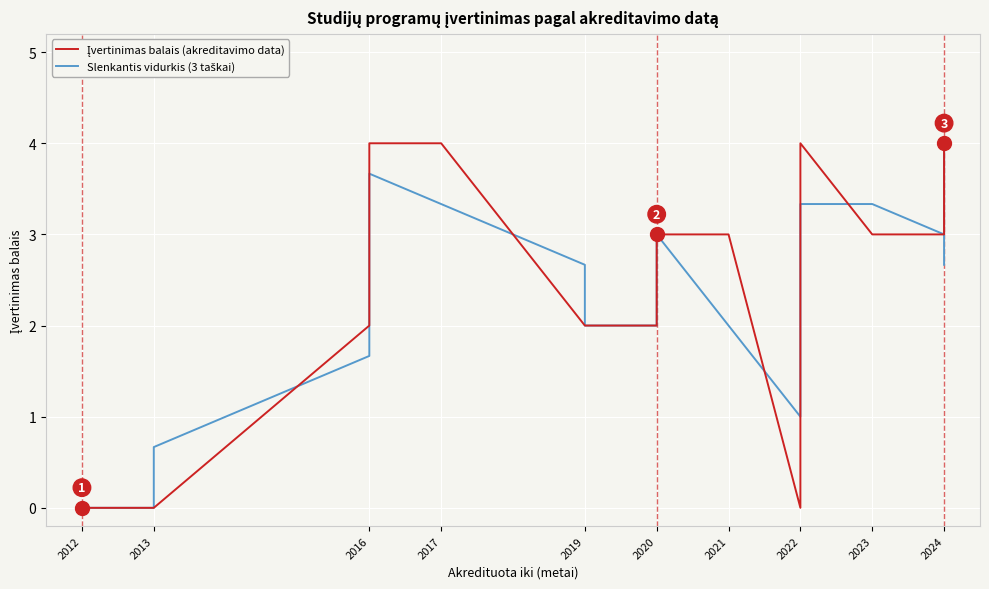

How many intersections are there between Slenkantis vidurkis (3 taškai) and Įvertinimas balais (akreditavimo data)?

9